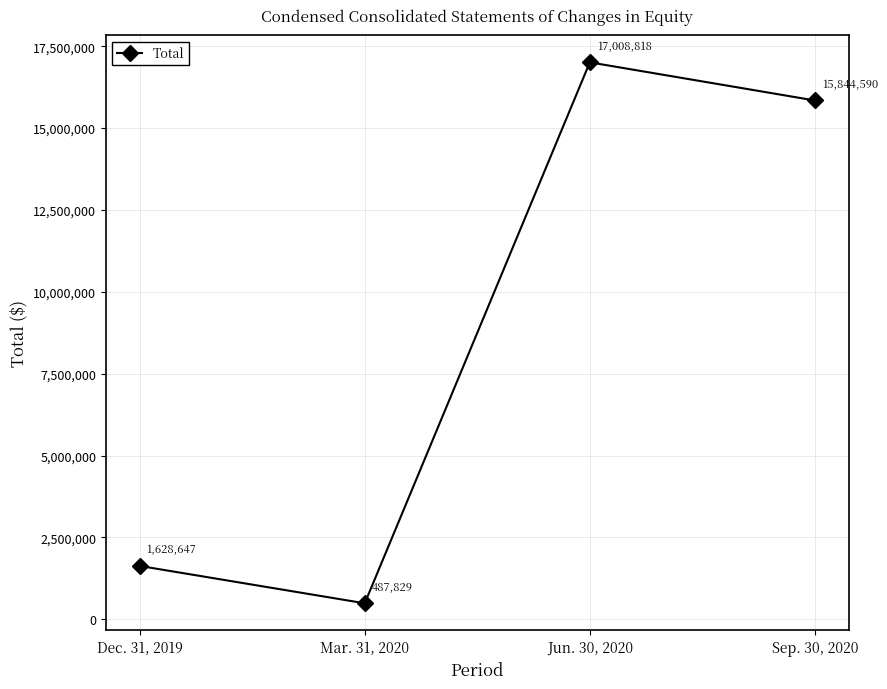

What is the sum of the values at Dec. 31, 2019 and Mar. 31, 2020?

2116476